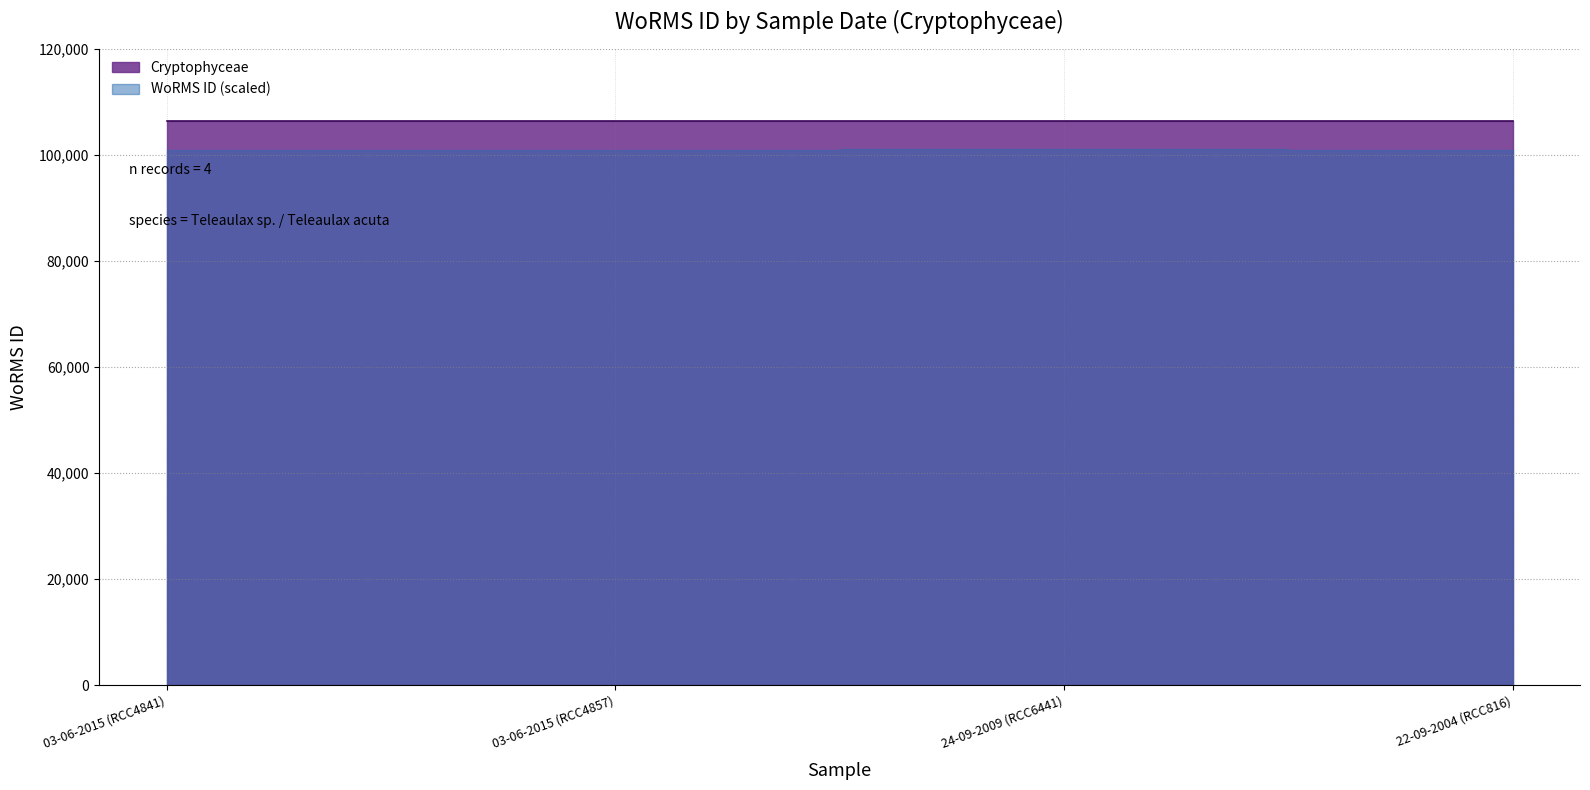

Where is the first local maximum?

24-09-2009 (RCC6441)